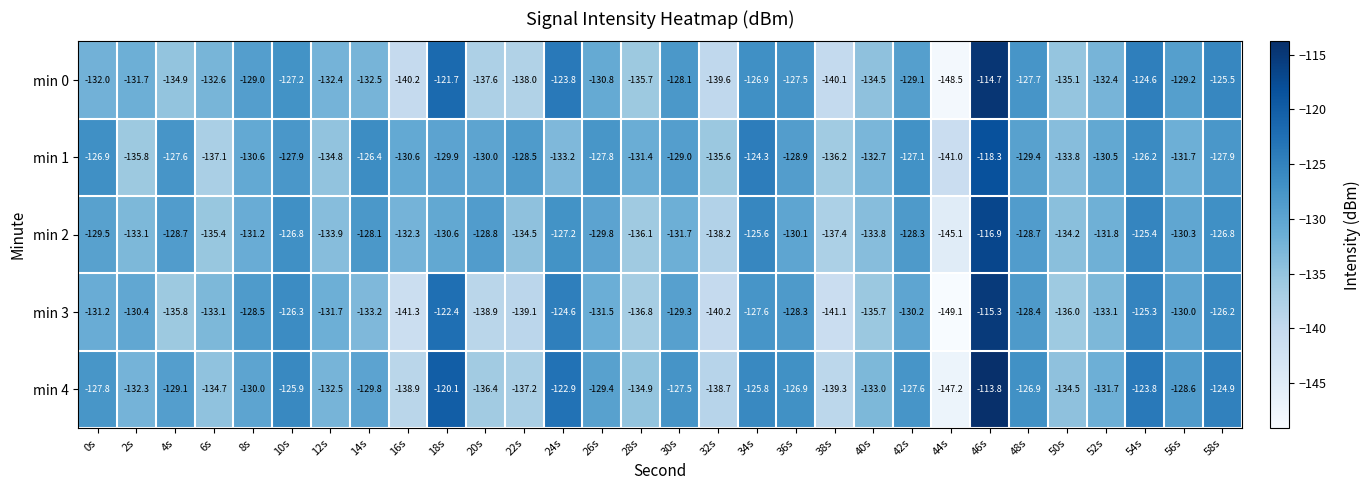

The min 0 series shows -125.5 at 58s. True or false?

True